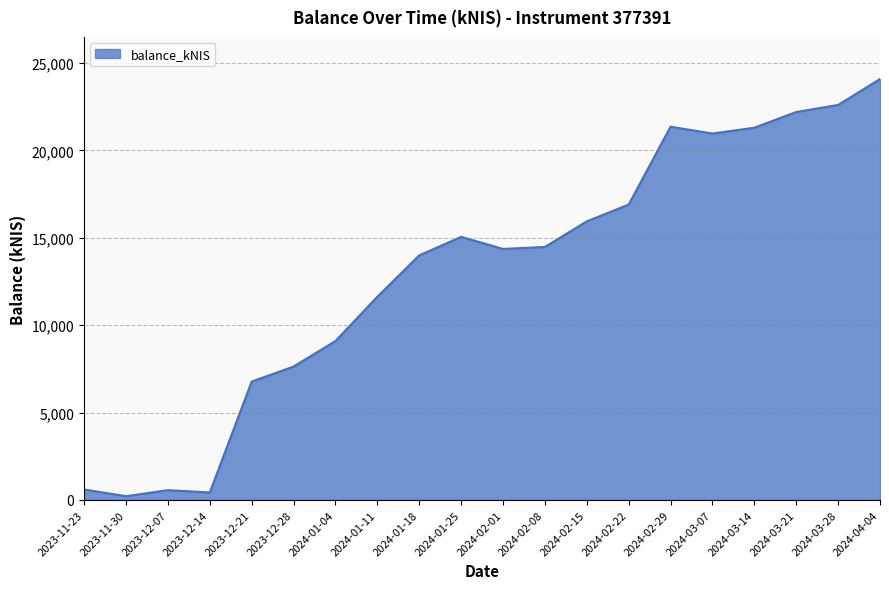

What is the change in value from 2023-12-07 to 2024-03-21?

+21626.5